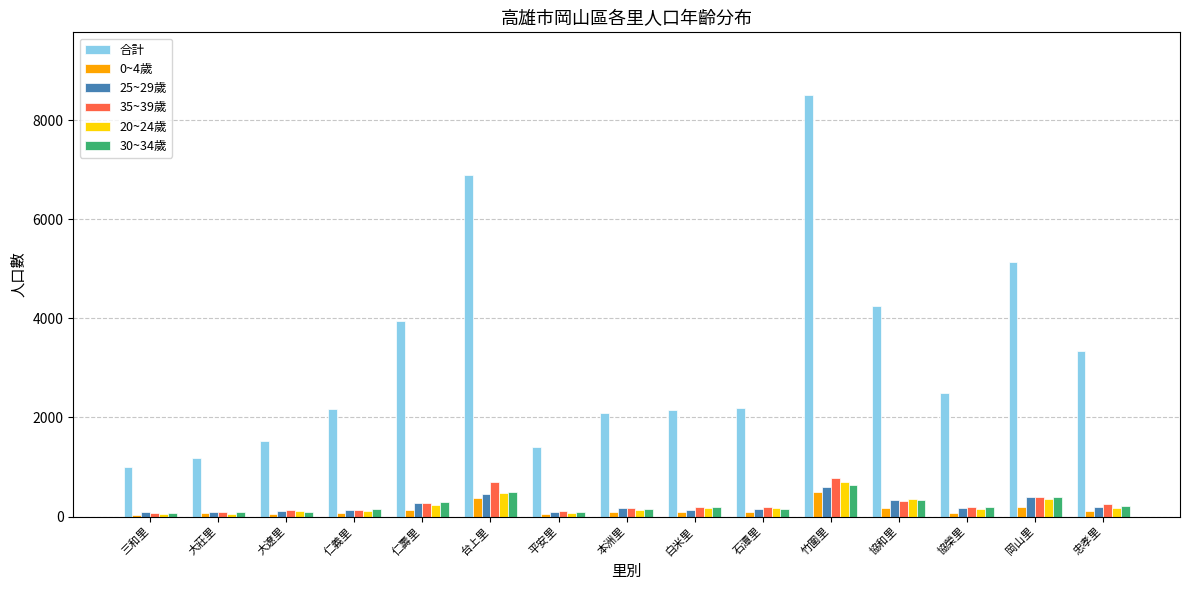

What is the label of the 5th bar from the right?

竹圍里